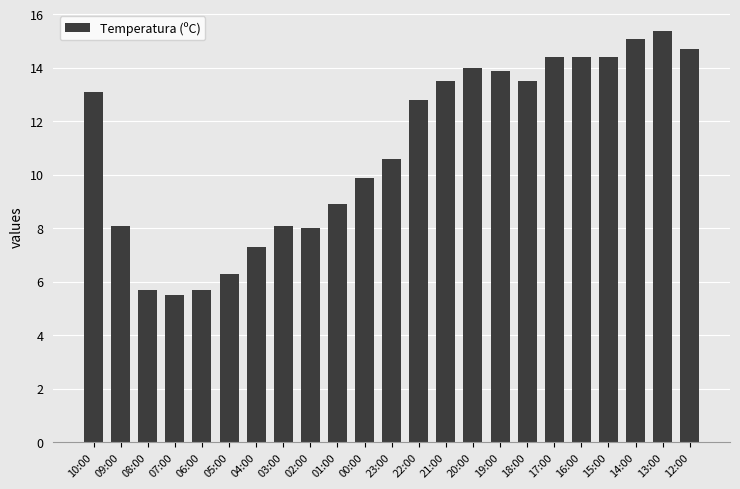

What is the sum of all values?

253.3